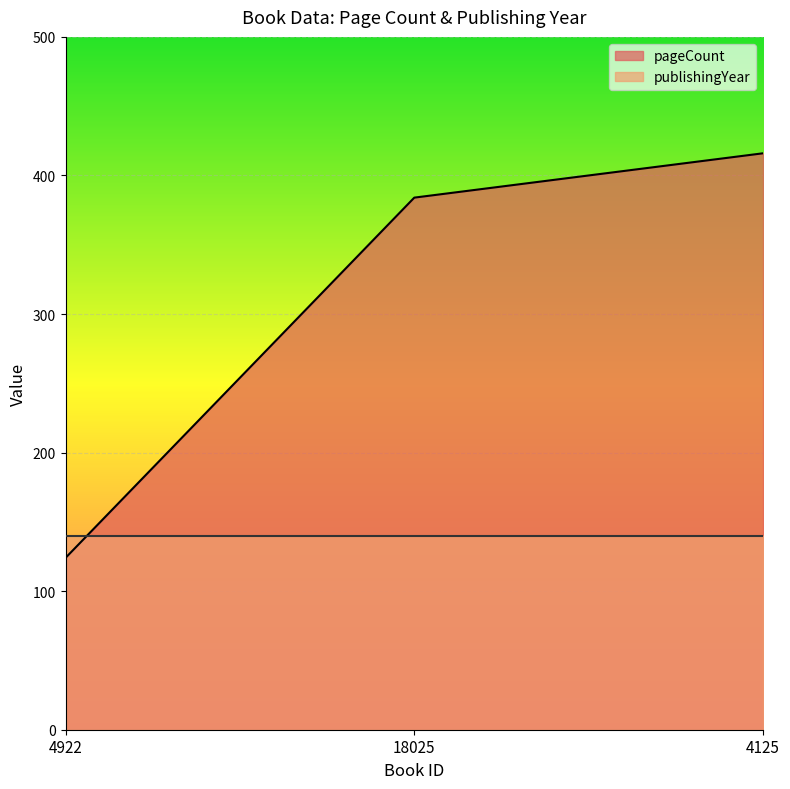

List the labels in order of value, smallest first.

4922, 18025, 4125